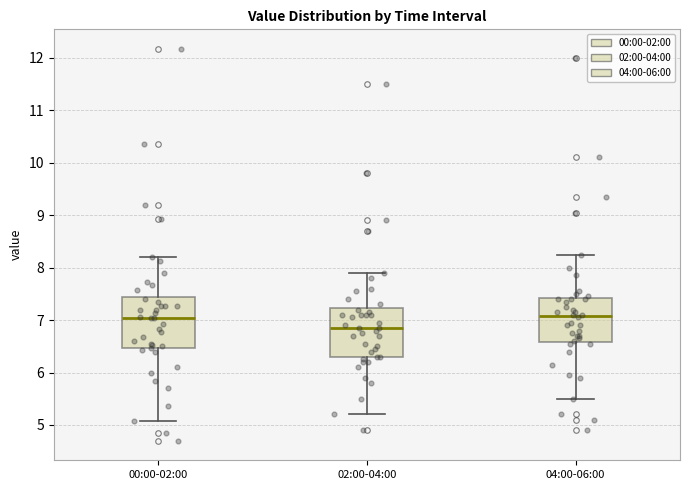

Reading left to right, read every box against the y-axis: the position of its median line, the range the box covers, and the ends of its whiskers. The values are not printed on the chart, so give them approximately, as read against the axis.

00:00-02:00: median 7.0, box 6.5 to 7.4, whiskers 5.1 to 8.2
02:00-04:00: median 6.9, box 6.3 to 7.2, whiskers 5.2 to 7.9
04:00-06:00: median 7.1, box 6.6 to 7.4, whiskers 5.5 to 8.3